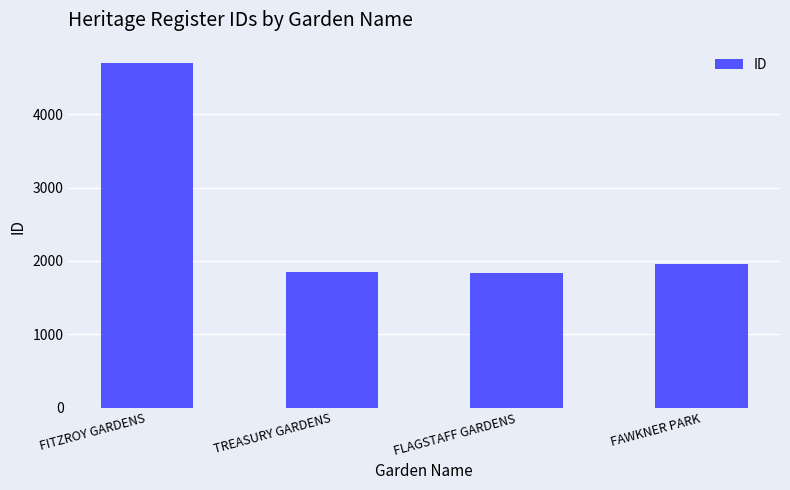

Read the value at FAWKNER PARK, to the nearest 10.

1950